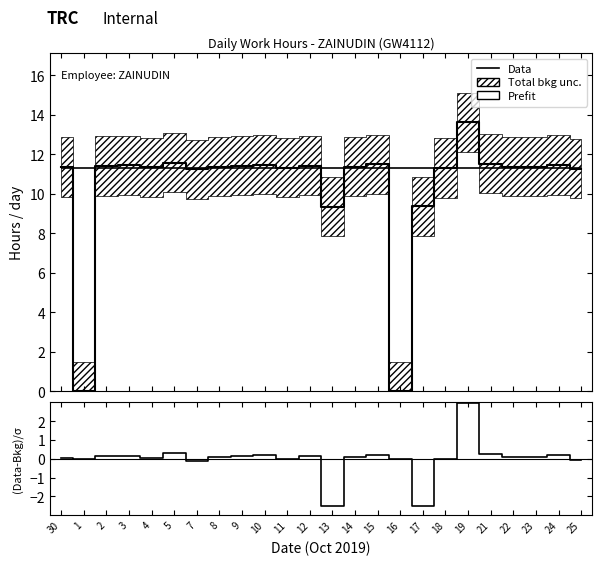

What is the smallest value displayed?

-2.5